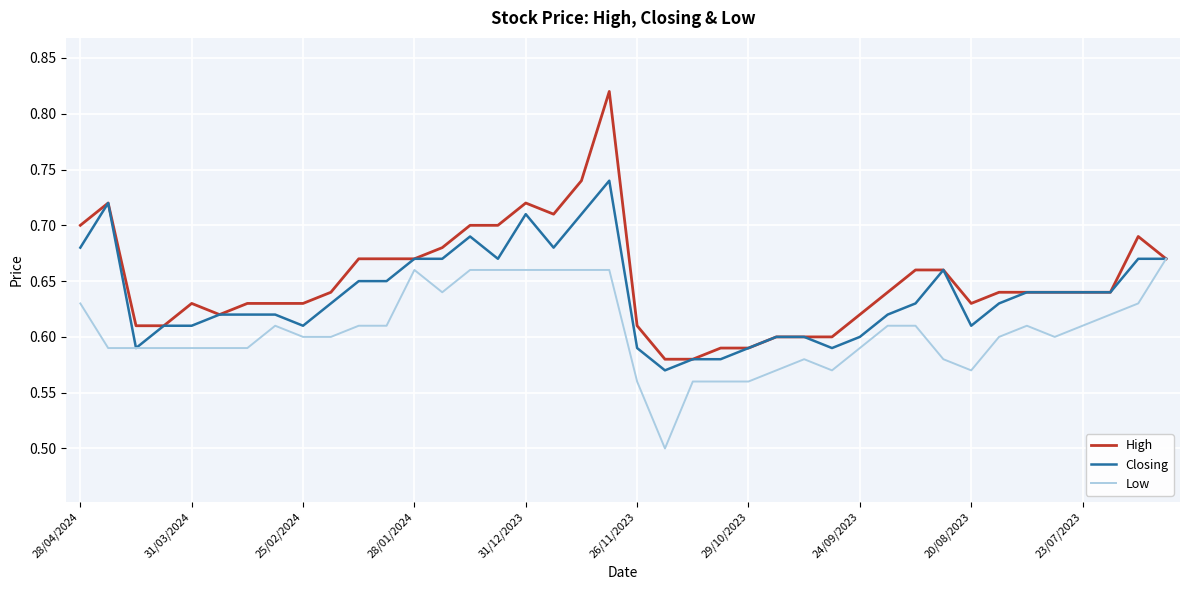

What is the smallest value displayed?

0.5